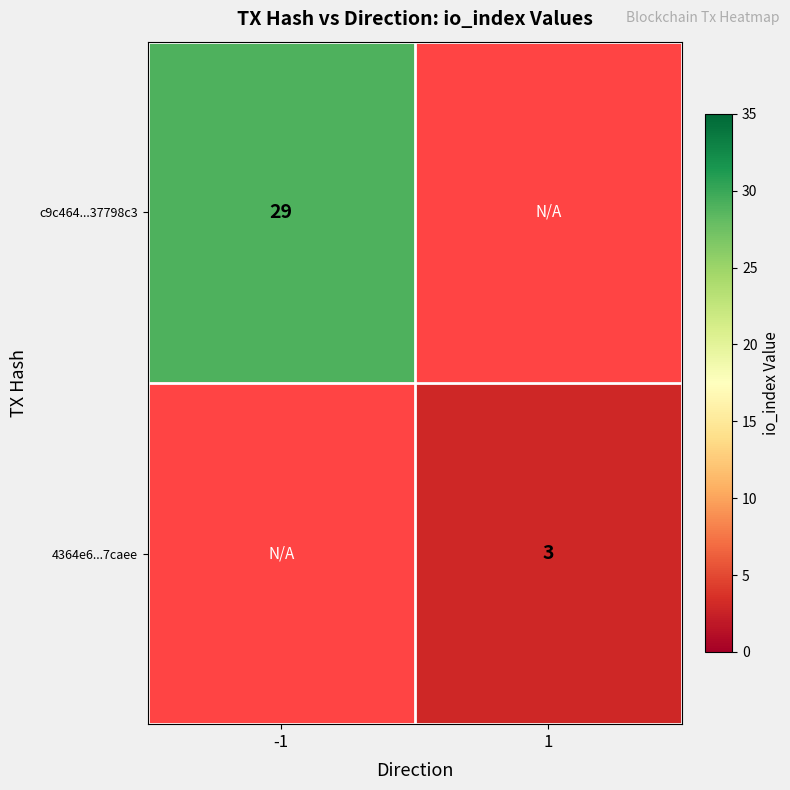

The 4364e6...7caee series shows 1 at 1. True or false?

False